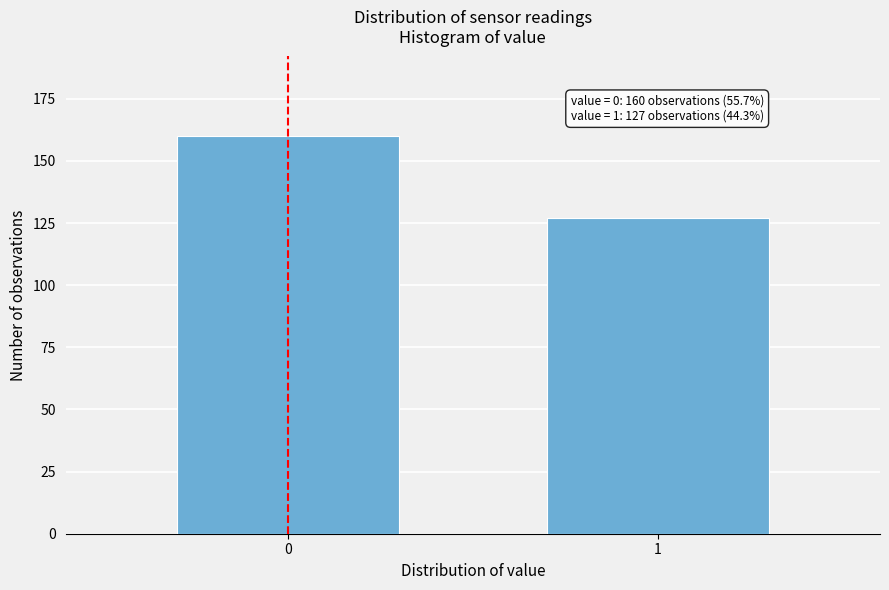

Reading right to left, what are all the values shown in this chart?

127	160